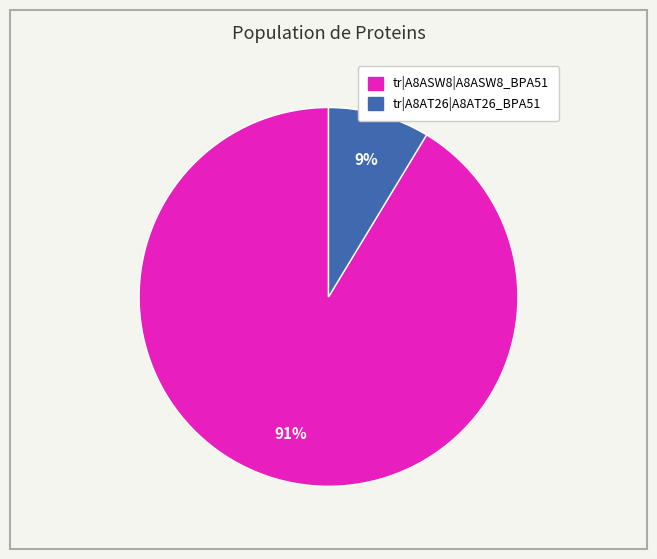

Which category has the smallest portion of the pie?

tr|A8AT26|A8AT26_BPA51